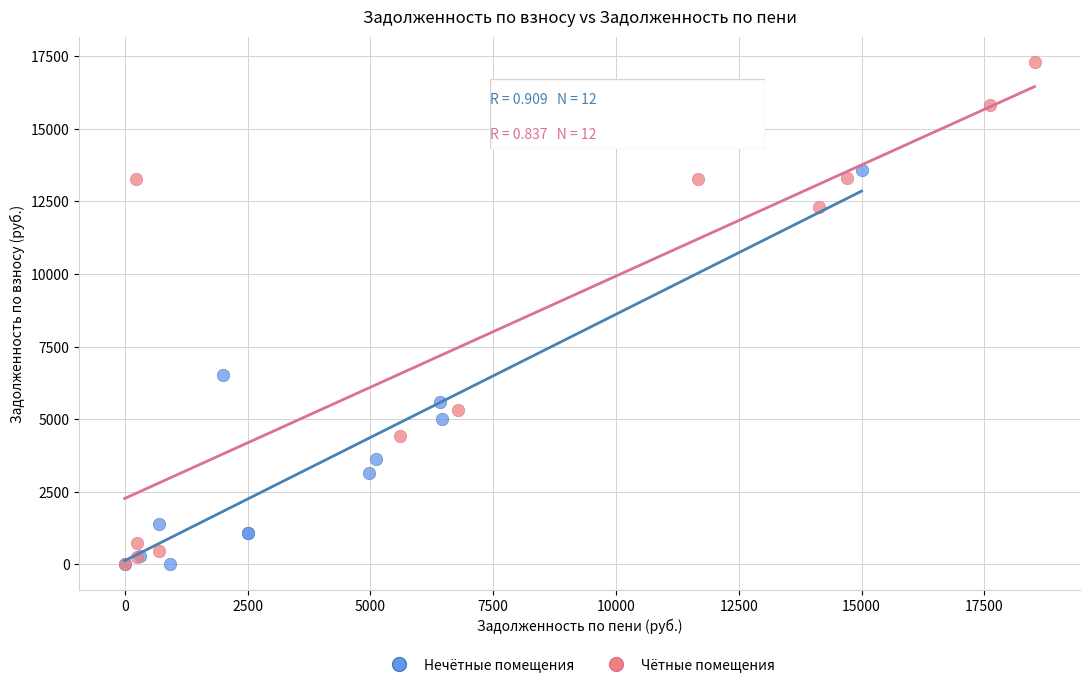

Which series reaches the maximum Y coordinate?

Чётные помещения